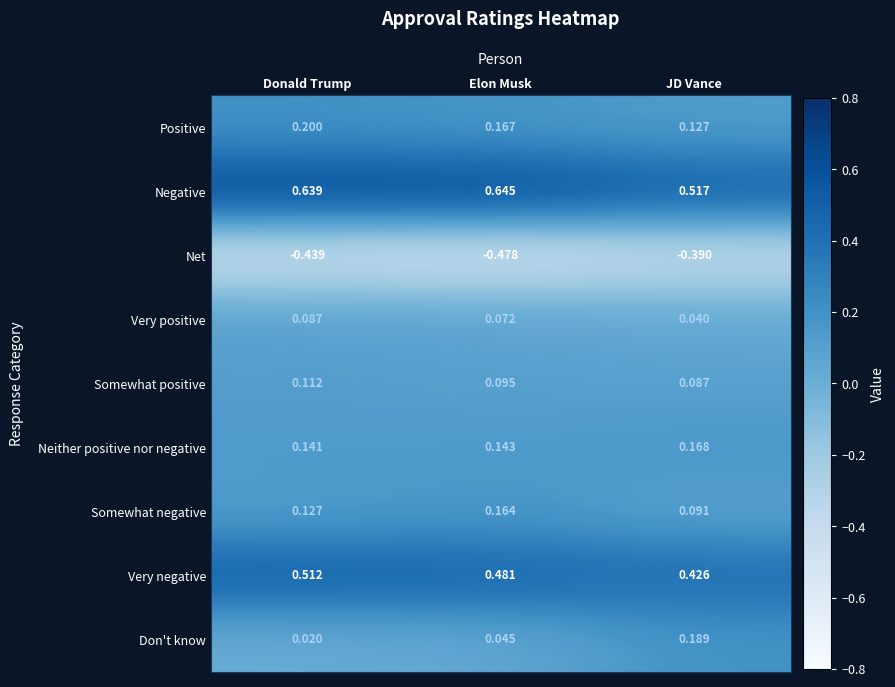

Which series has the widest spread of values?

Don't know